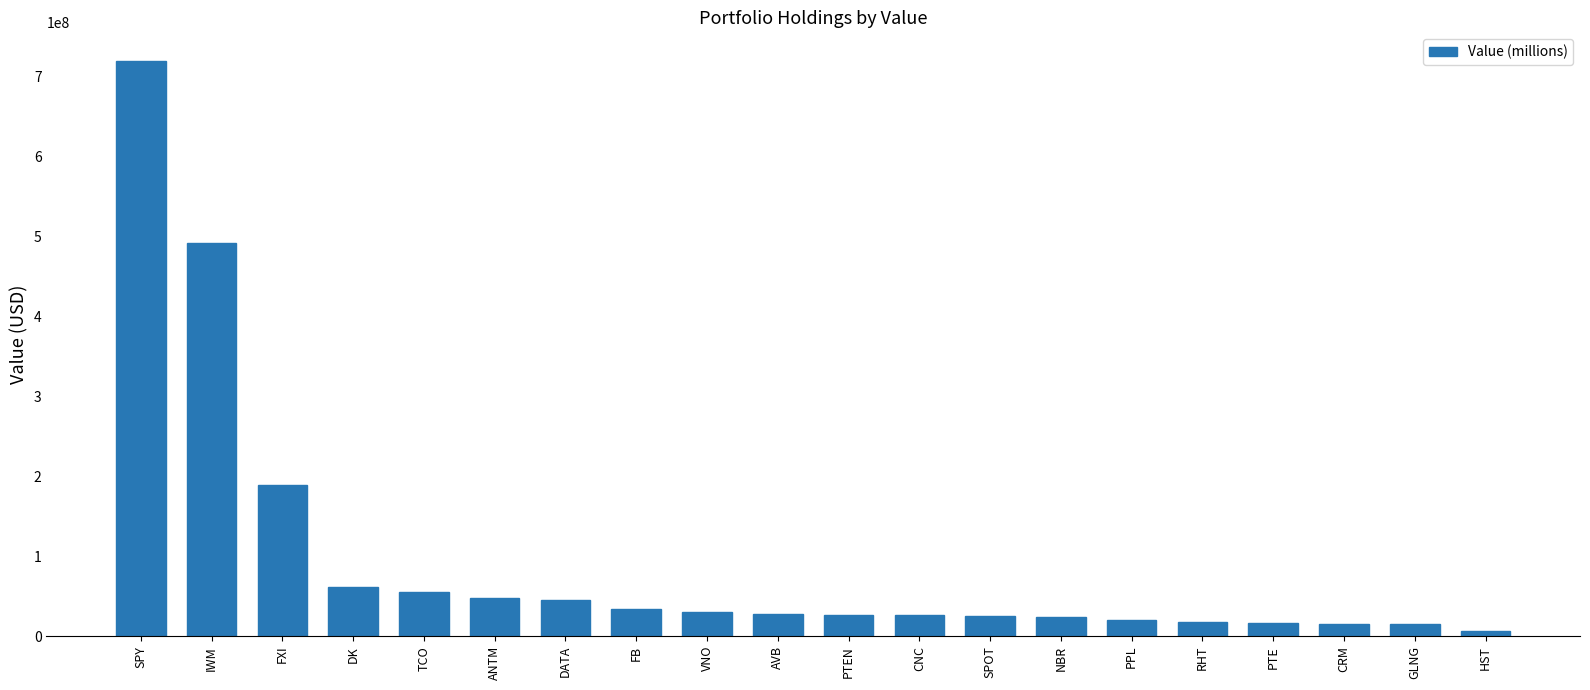

At which category does the chart reach its peak across all series?

SPY